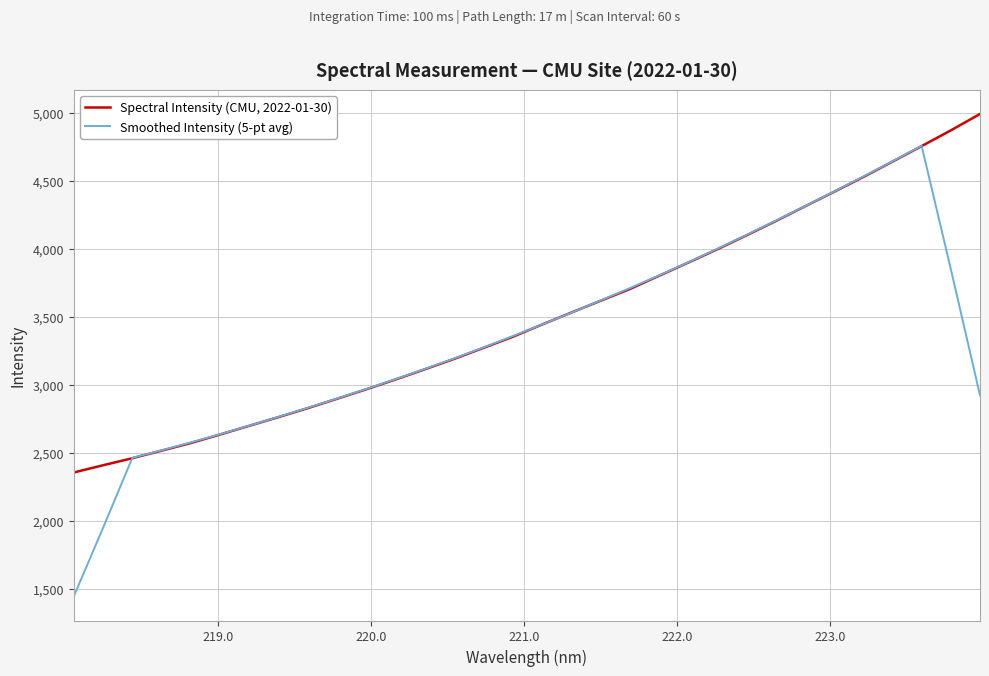

Rank the series by their maximum value, from highest to lowest.

Spectral Intensity (CMU, 2022-01-30), Smoothed Intensity (5-pt avg)